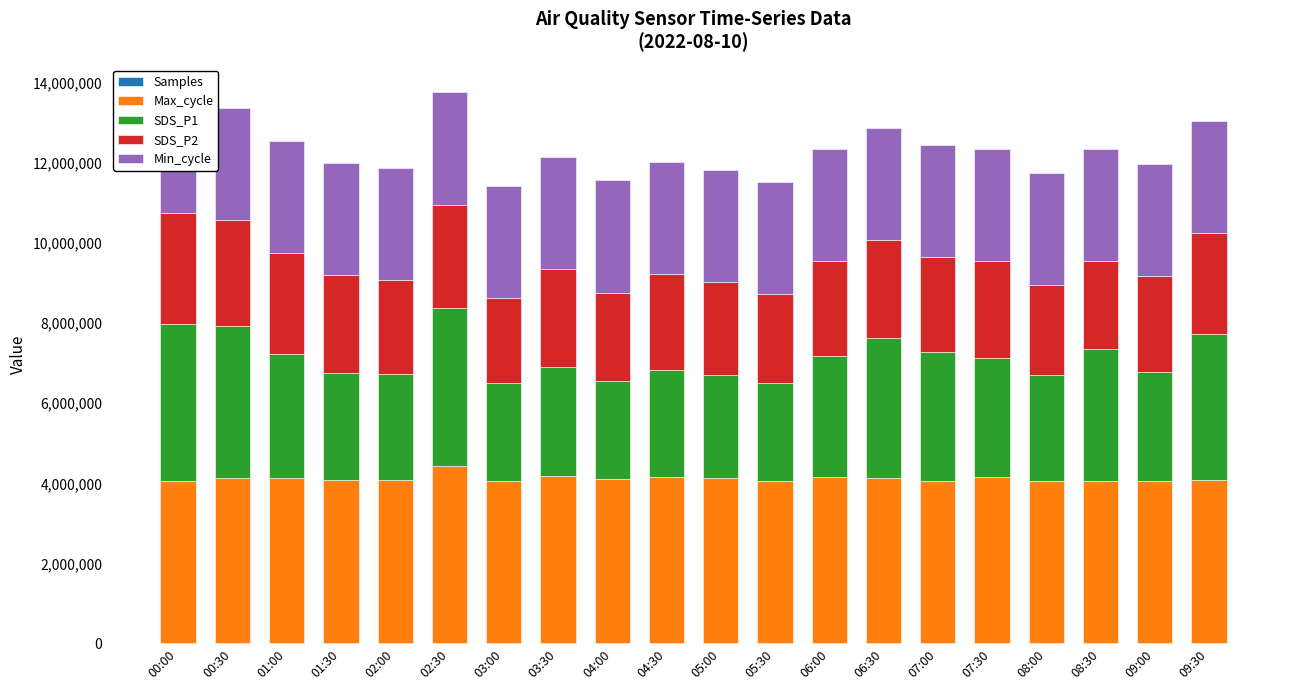

Reading left to right, extract all data points from this chart.

Samples: 00:00=24800.9	00:30=24809.4	01:00=24786.5	01:30=24774.7	02:00=24802.6	02:30=24792.6	03:00=24784.2	03:30=24794.4	04:00=24790.2	04:30=24782.5	05:00=24782.7	05:30=24802.7	06:00=24787.5	06:30=24794.0	07:00=24801.9	07:30=24780.0	08:00=24793.1	08:30=24792.2	09:00=24779.0	09:30=24785.1
Max_cycle: 00:00=4034000.0	00:30=4118800.0	01:00=4109400.0	01:30=4055200.0	02:00=4050600.0	02:30=4410000.0	03:00=4035600.0	03:30=4147400.0	04:00=4092200.0	04:30=4129200.0	05:00=4121400.0	05:30=4037800.0	06:00=4131400.0	06:30=4111400.0	07:00=4034000.0	07:30=4125200.0	08:00=4040400.0	08:30=4038600.0	09:00=4036400.0	09:30=4050400.0
SDS_P1: 00:00=3920000.0	00:30=3788000.0	01:00=3092000.0	01:30=2680000.0	02:00=2640000.0	02:30=3932000.0	03:00=2440000.0	03:30=2732000.0	04:00=2440000.0	04:30=2680000.0	05:00=2560000.0	05:30=2452000.0	06:00=3028000.0	06:30=3492000.0	07:00=3228000.0	07:30=2988000.0	08:00=2640000.0	08:30=3280000.0	09:00=2708000.0	09:30=3640000.0
SDS_P2: 00:00=2772000.0	00:30=2640000.0	01:00=2520000.0	01:30=2428000.0	02:00=2360000.0	02:30=2588000.0	03:00=2120000.0	03:30=2440000.0	04:00=2200000.0	04:30=2388000.0	05:00=2320000.0	05:30=2212000.0	06:00=2360000.0	06:30=2440000.0	07:00=2360000.0	07:30=2400000.0	08:00=2240000.0	08:30=2200000.0	09:00=2400000.0	09:30=2520000.0
Min_cycle: 00:00=2800000.0	00:30=2800000.0	01:00=2800000.0	01:30=2800000.0	02:00=2800000.0	02:30=2800000.0	03:00=2800000.0	03:30=2800000.0	04:00=2800000.0	04:30=2800000.0	05:00=2800000.0	05:30=2800000.0	06:00=2800000.0	06:30=2800000.0	07:00=2800000.0	07:30=2800000.0	08:00=2800000.0	08:30=2800000.0	09:00=2800000.0	09:30=2800000.0